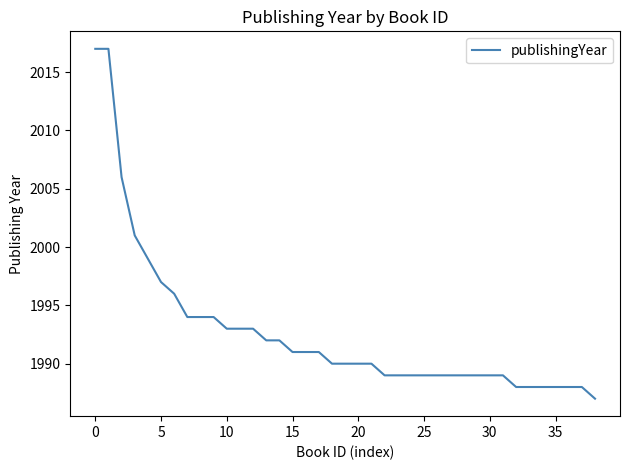

What is the greatest value displayed?

2017